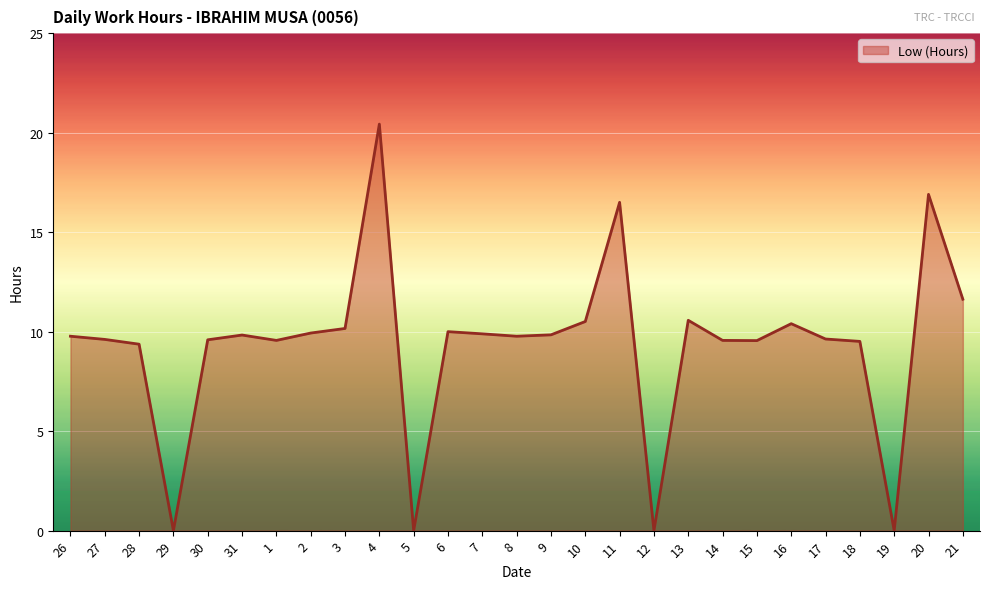

What position from the left is 13?

19